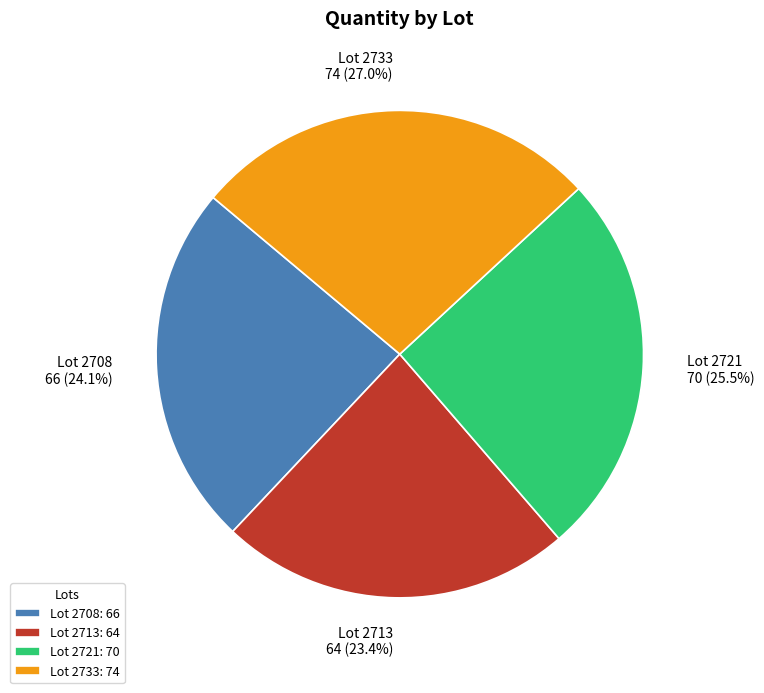

What is the ratio of the value at Lot 2733 to the value at Lot 2721?

1.1